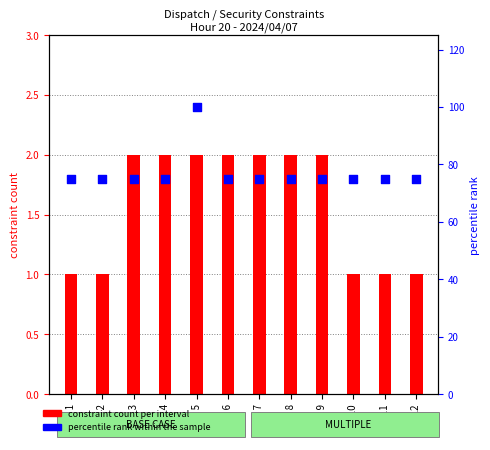

At which category is the sum across all series the highest?

Int 5